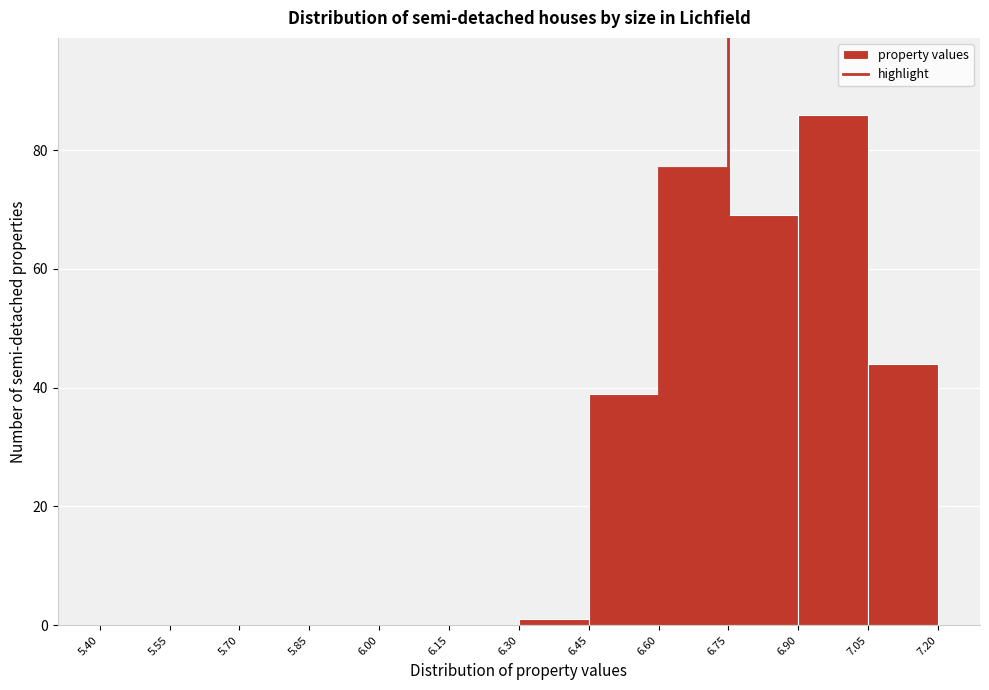

Reading left to right, list every bar in this chart as the range it spans on the x-axis followed by its height. The values are not printed on the chart, so give them approximately, as read against the axis.

5.40 to 5.55: 0
5.55 to 5.70: 0
5.70 to 5.85: 0
5.85 to 6.00: 0
6.00 to 6.15: 0
6.15 to 6.30: 0
6.30 to 6.45: under 2
6.45 to 6.60: 40
6.60 to 6.75: 78
6.75 to 6.90: 70
6.90 to 7.05: 86
7.05 to 7.20: 44